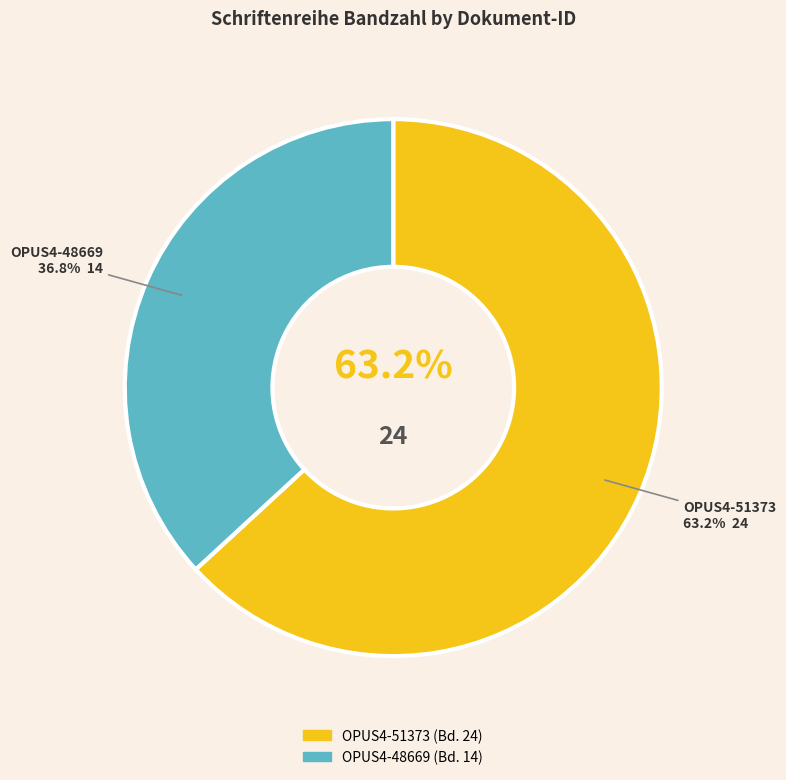

Rank the categories by value from highest to lowest.

OPUS4-51373, OPUS4-48669